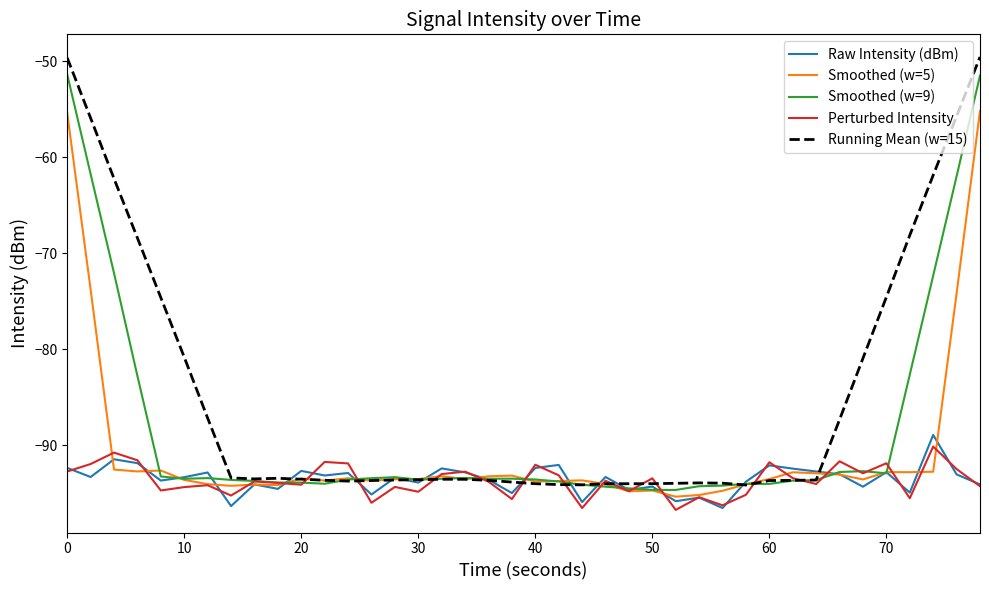

What is the minimum value shown in the chart?

-96.7